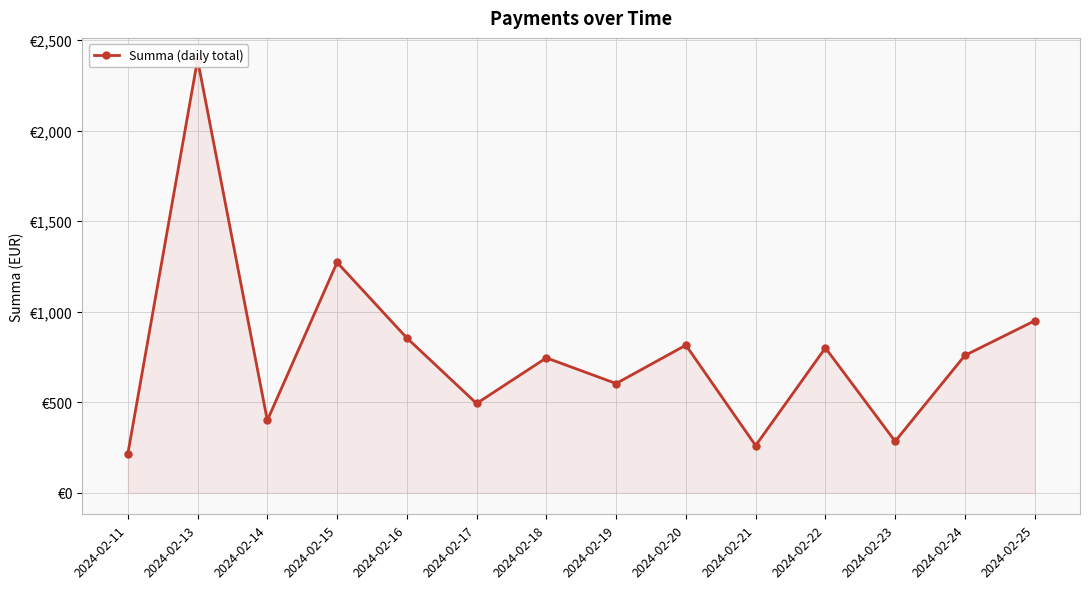

What is the smallest value displayed?

213.9